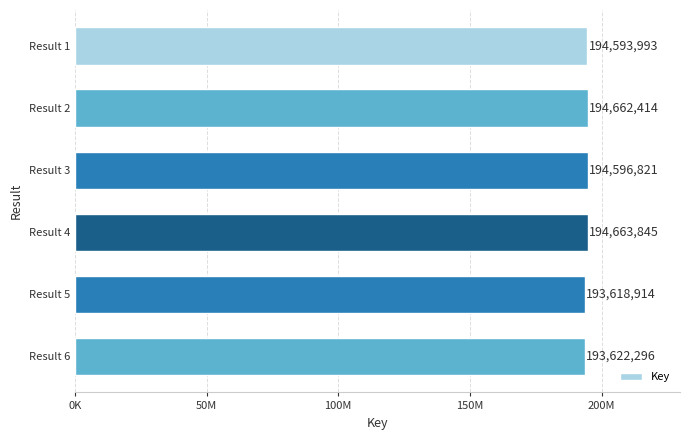

Are the bars horizontal?

Yes